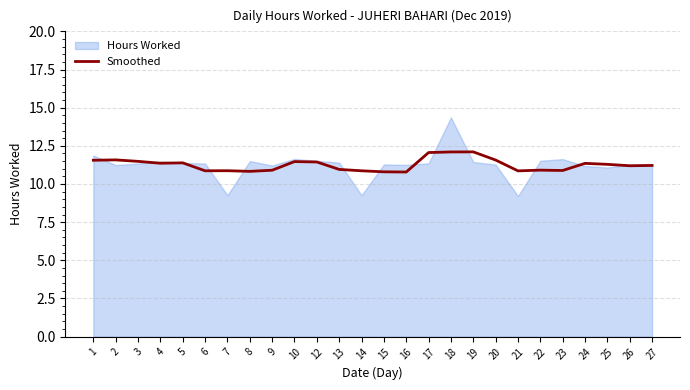

List the labels in order of value, smallest first.

16, 15, 8, 21, 14, 6, 7, 23, 9, 22, 13, 26, 27, 25, 24, 4, 5, 12, 10, 3, 1, 20, 2, 17, 18, 19